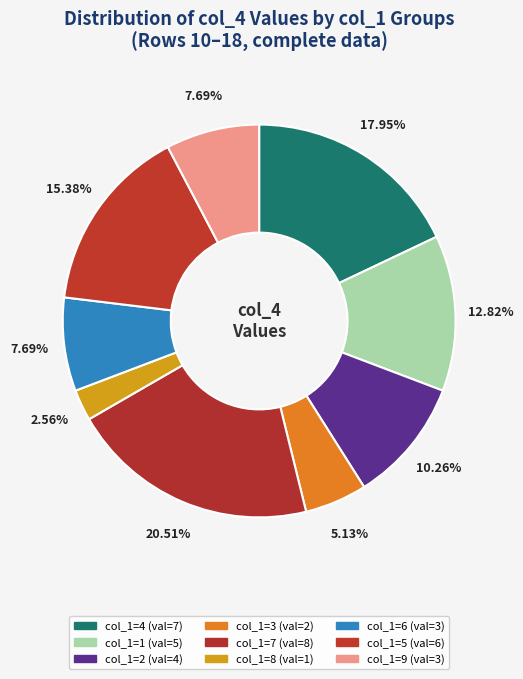

Count the number of slices in the pie.

9